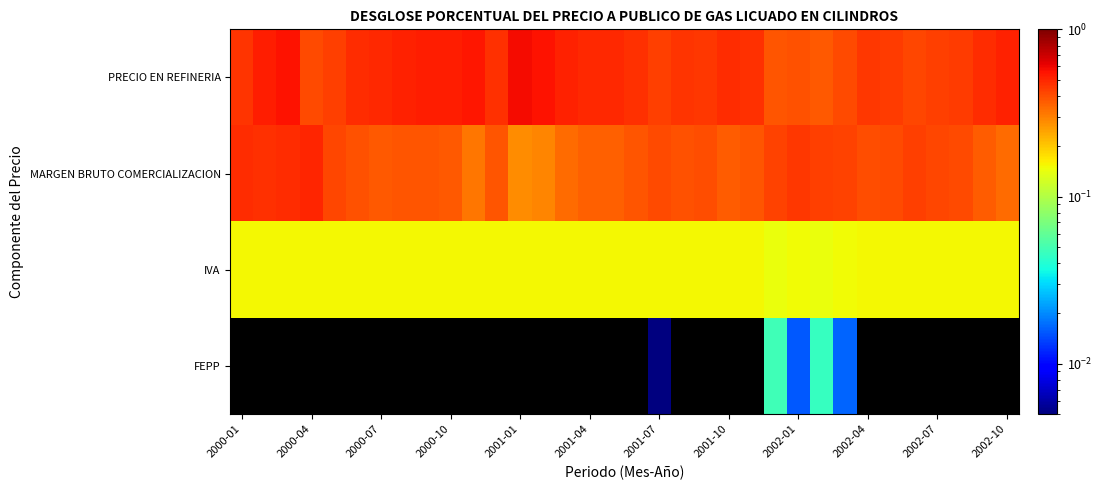

Count the number of data series in this chart.

4